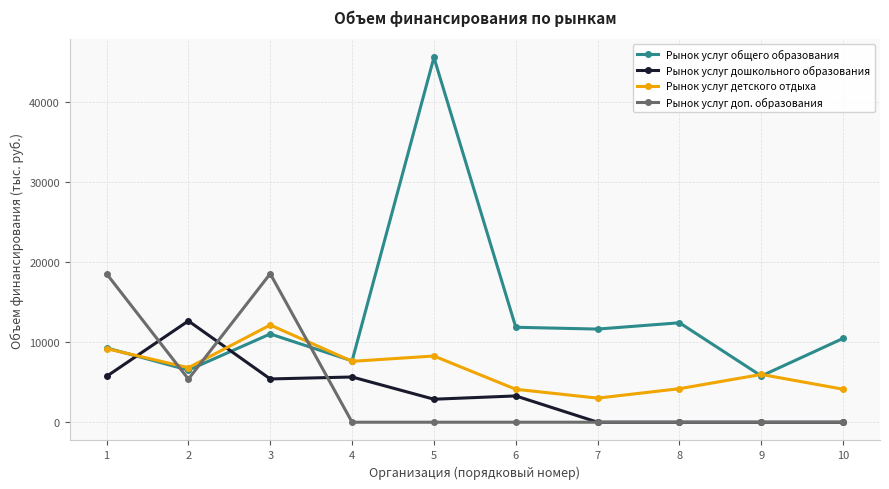

Does the chart display data point markers on the line(s)?

Yes